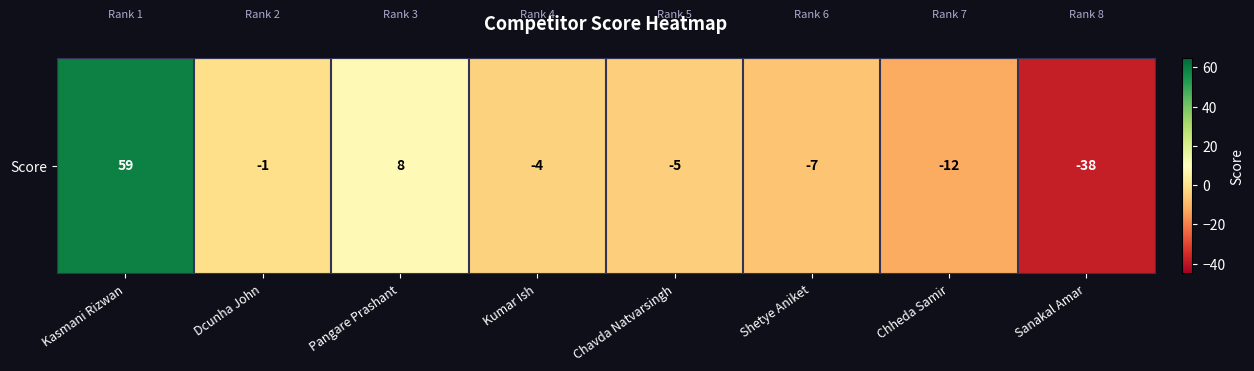

How many data points are less than -4?

4